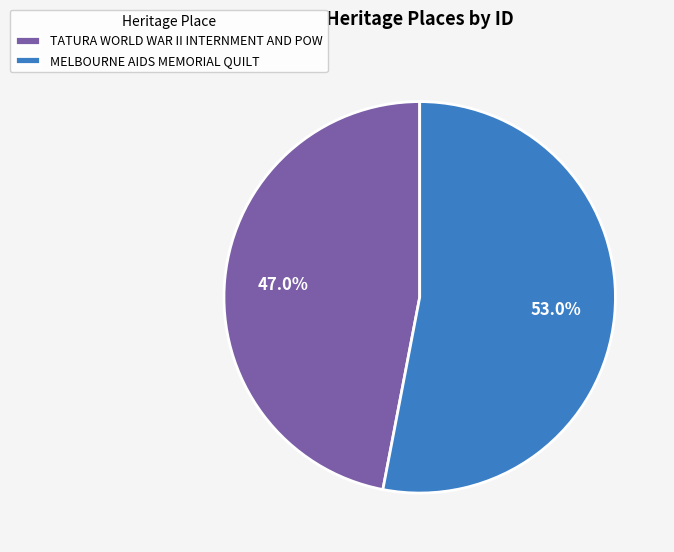

What is the smallest slice in the pie chart?

TATURA WORLD WAR II INTERNMENT AND POW